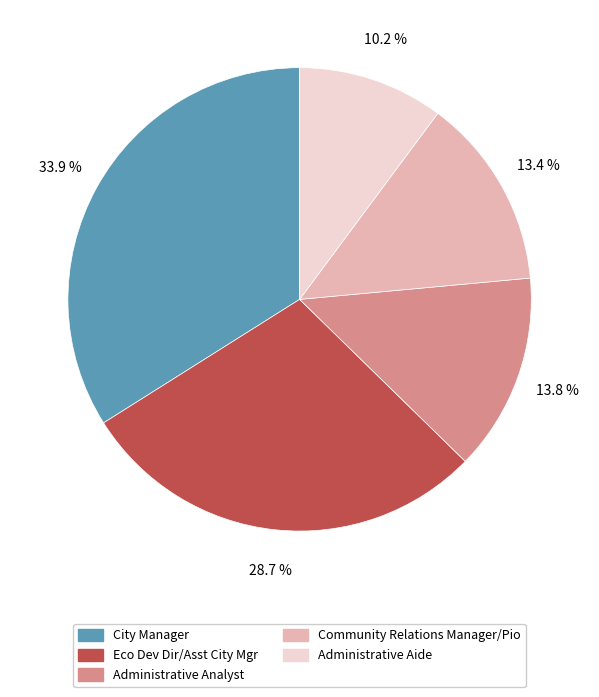

Is there a majority slice in this chart?

No